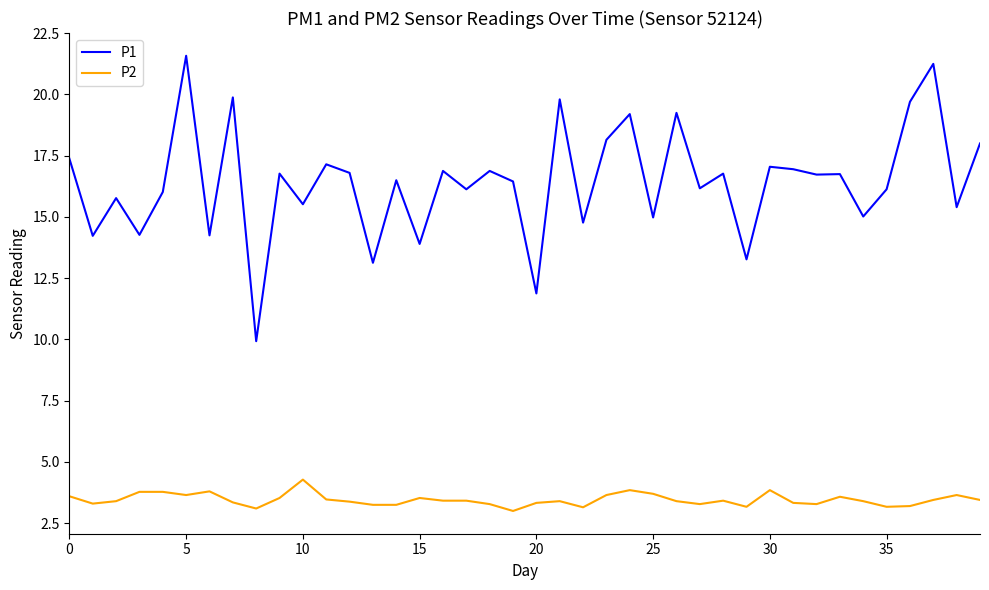

Which series has the widest spread of values?

P1